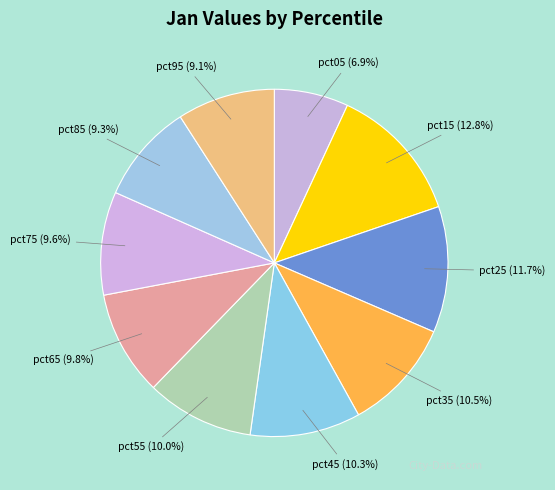

Rank the categories by value from highest to lowest.

pct15, pct25, pct35, pct45, pct55, pct65, pct75, pct85, pct95, pct05